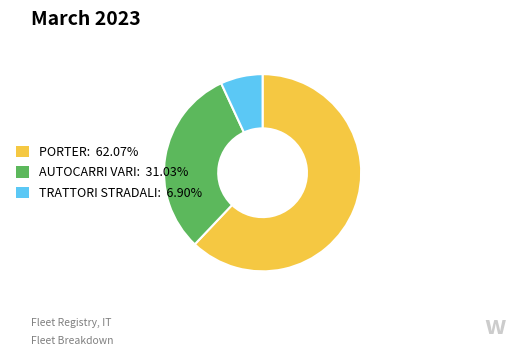

The PORTER slice represents 62% of the pie. True or false?

True